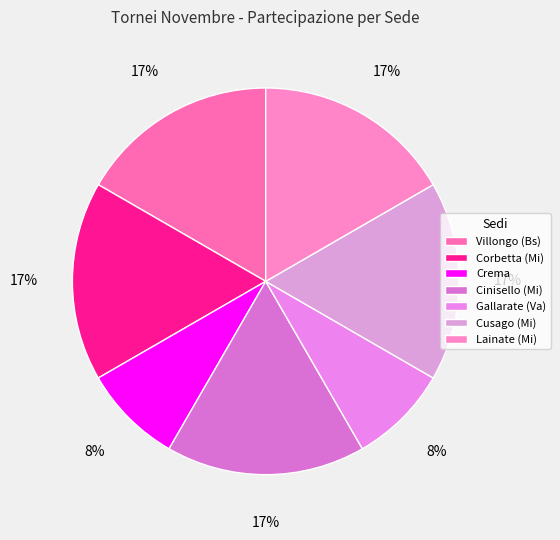

Between Gallarate (Va) and Cinisello (Mi), which is larger?

Cinisello (Mi)